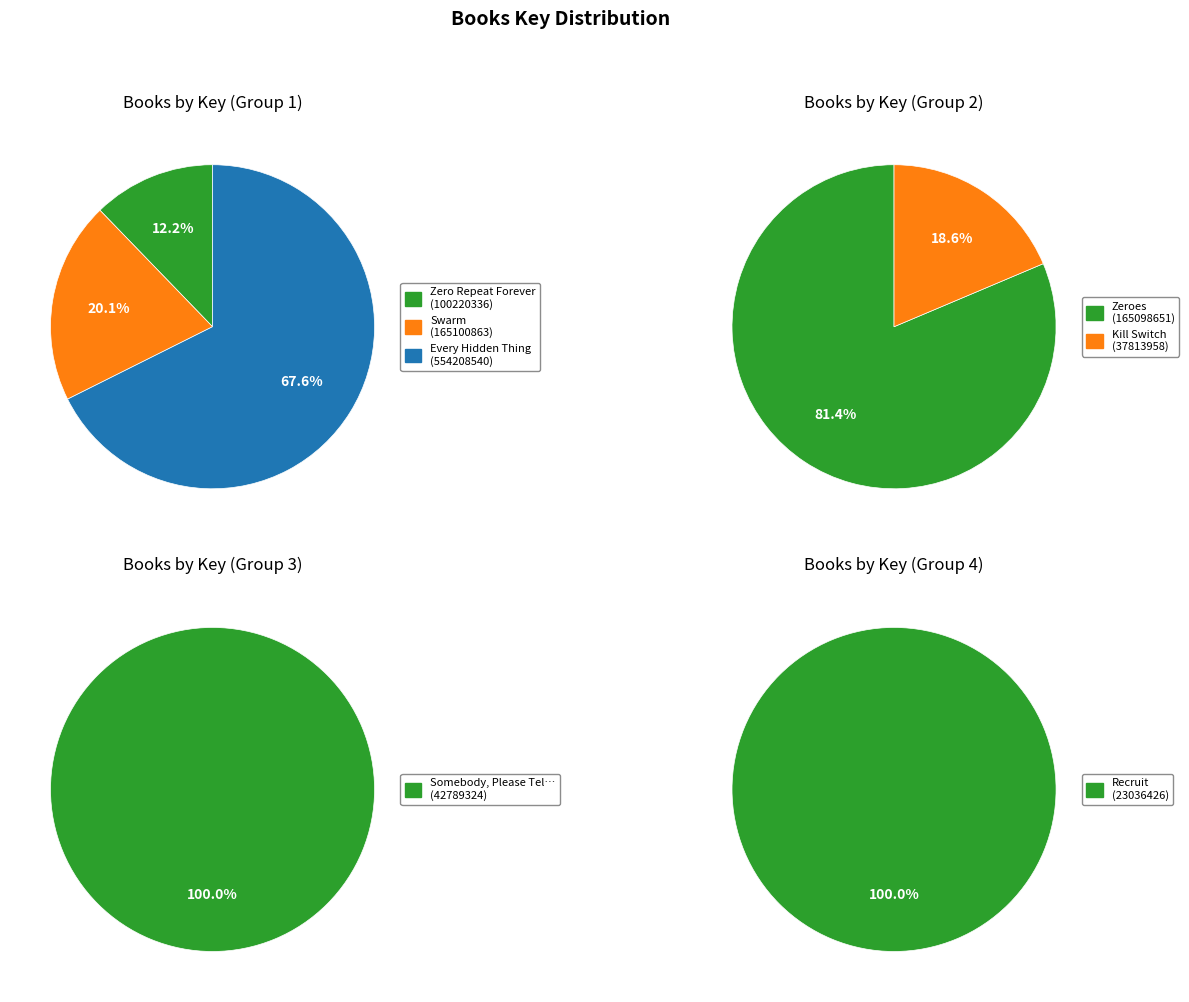

Between Every Hidden Thing and Zeroes, which is larger?

Every Hidden Thing